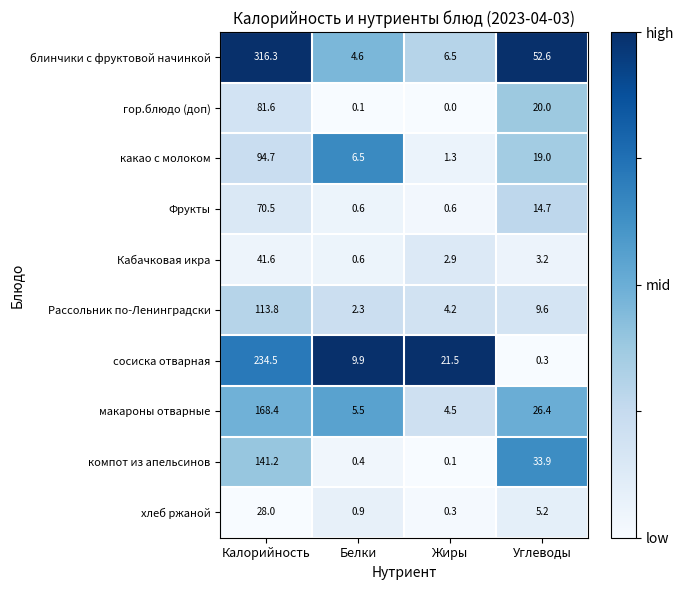

The Фрукты series shows 98.9 at Калорийность. True or false?

False